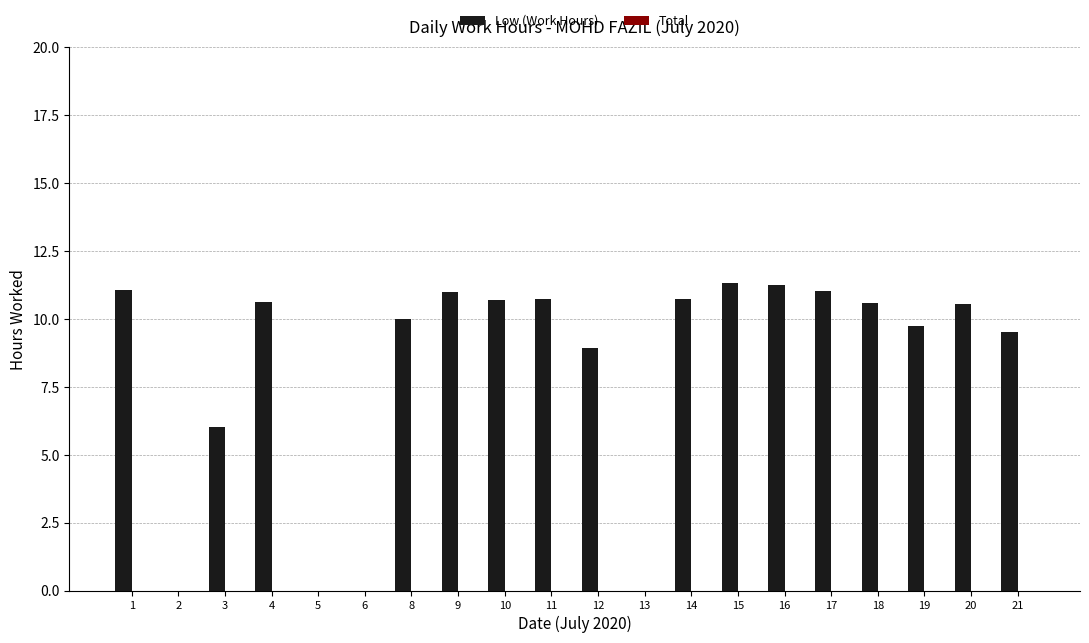

Are the bars horizontal?

No